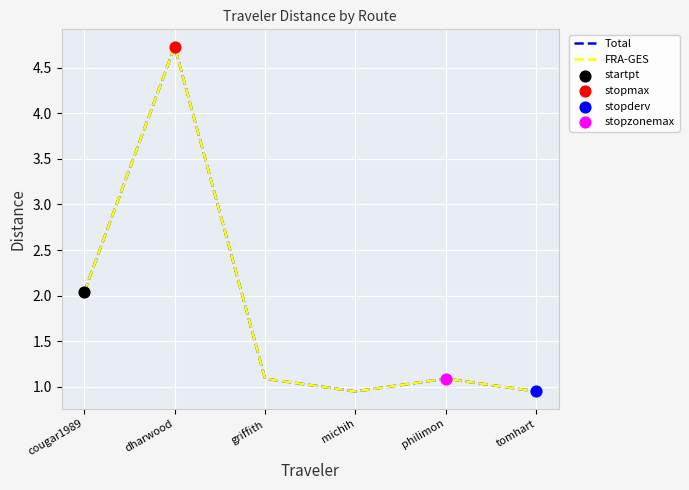

Is the value of FRA-GES at michih greater than the value of Total at dharwood?

No